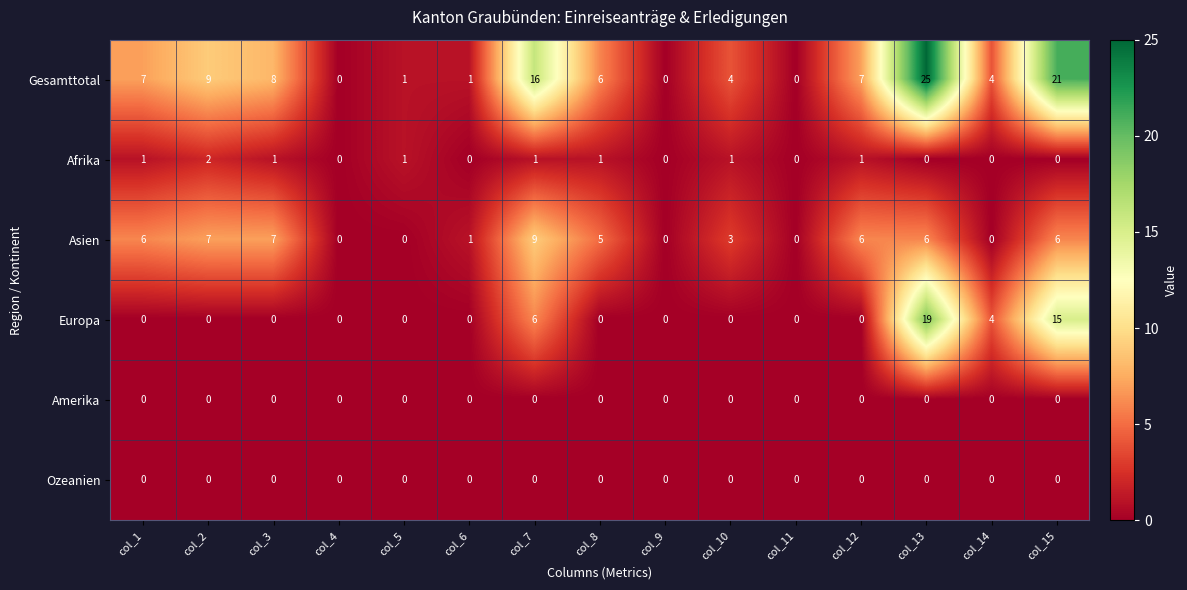

What is the difference between the second highest and minimum values in the Gesamttotal series?

21